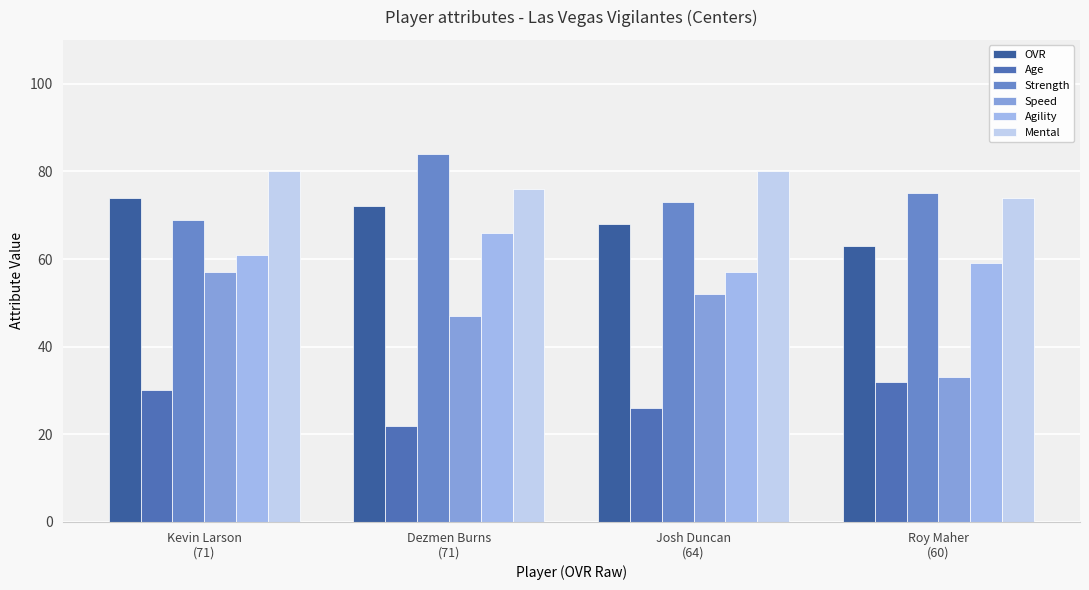

Reading left to right, list all the values displayed in this chart.

OVR: 74	72	68	63
Age: 30	22	26	32
Strength: 69	84	73	75
Speed: 57	47	52	33
Agility: 61	66	57	59
Mental: 80	76	80	74